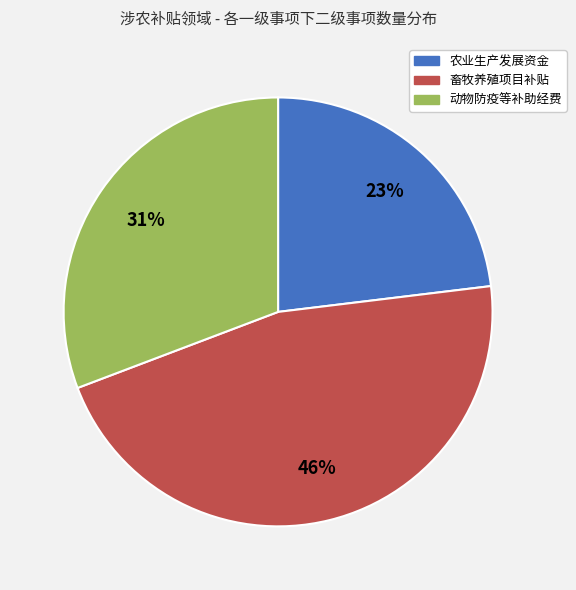

To the nearest percent, what percentage of the pie is 畜牧养殖项目补贴?

46%